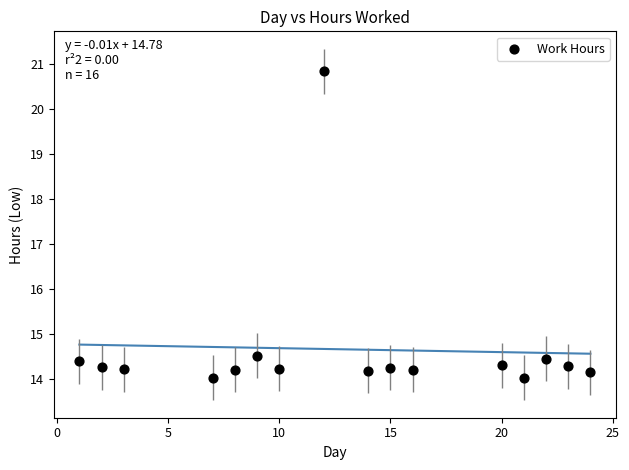

What is the range of X values (max minus min)?

23.0